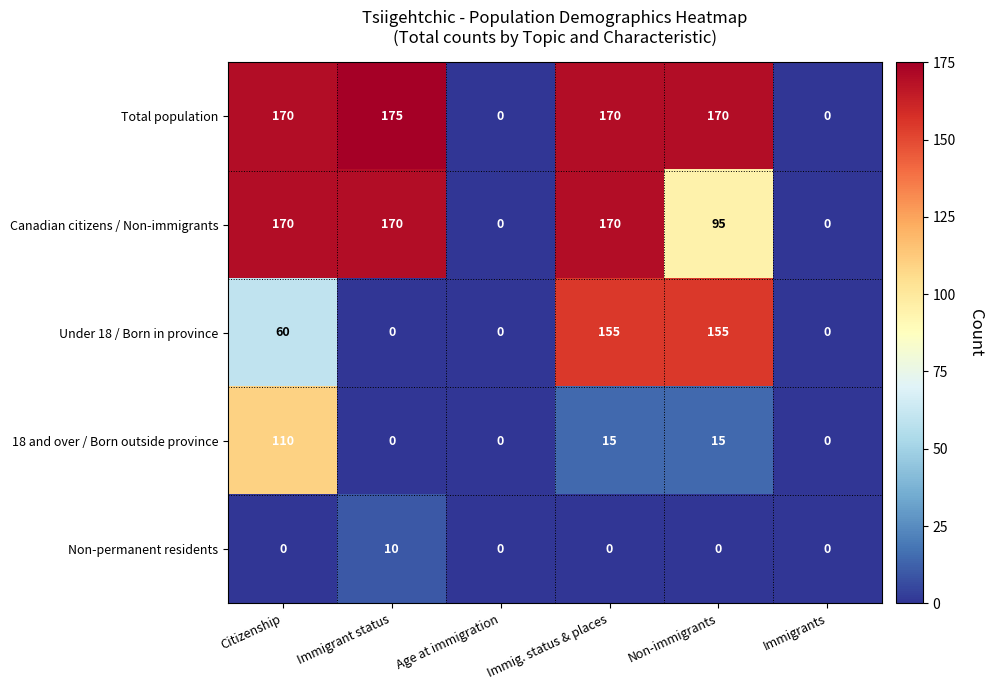

The value of Canadian citizens / Non-immigrants at Immigrant status is 170. True or false?

True